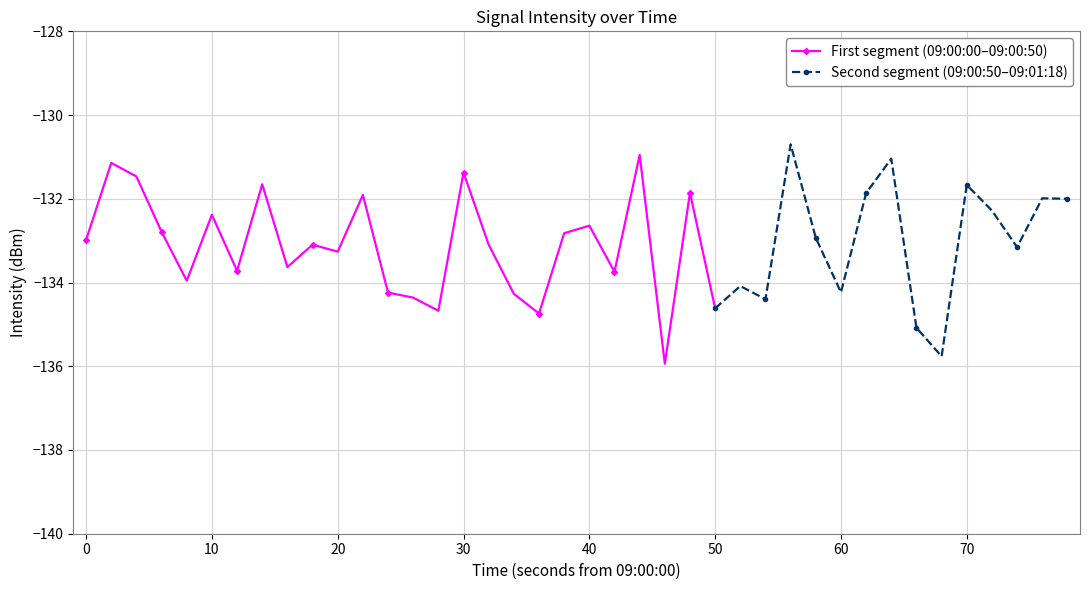

Rank the categories by value from lowest to highest.

23, 34, 33, 18, 14, 25, 27, 13, 17, 12, 30, 26, 4, 21, 6, 8, 10, 37, 9, 16, 0, 29, 19, 3, 20, 5, 36, 39, 38, 11, 31, 24, 35, 7, 2, 15, 1, 32, 22, 28